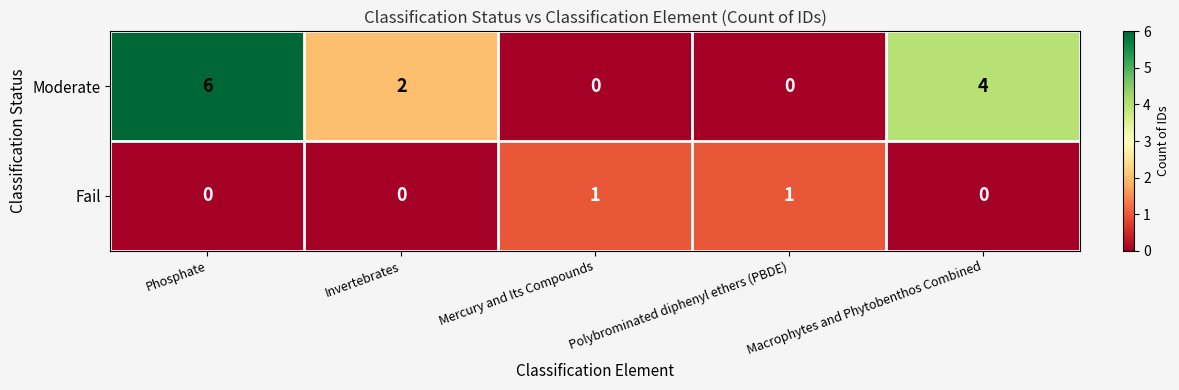

What is the difference between the highest and lowest values at Polybrominated diphenyl ethers (PBDE)?

1